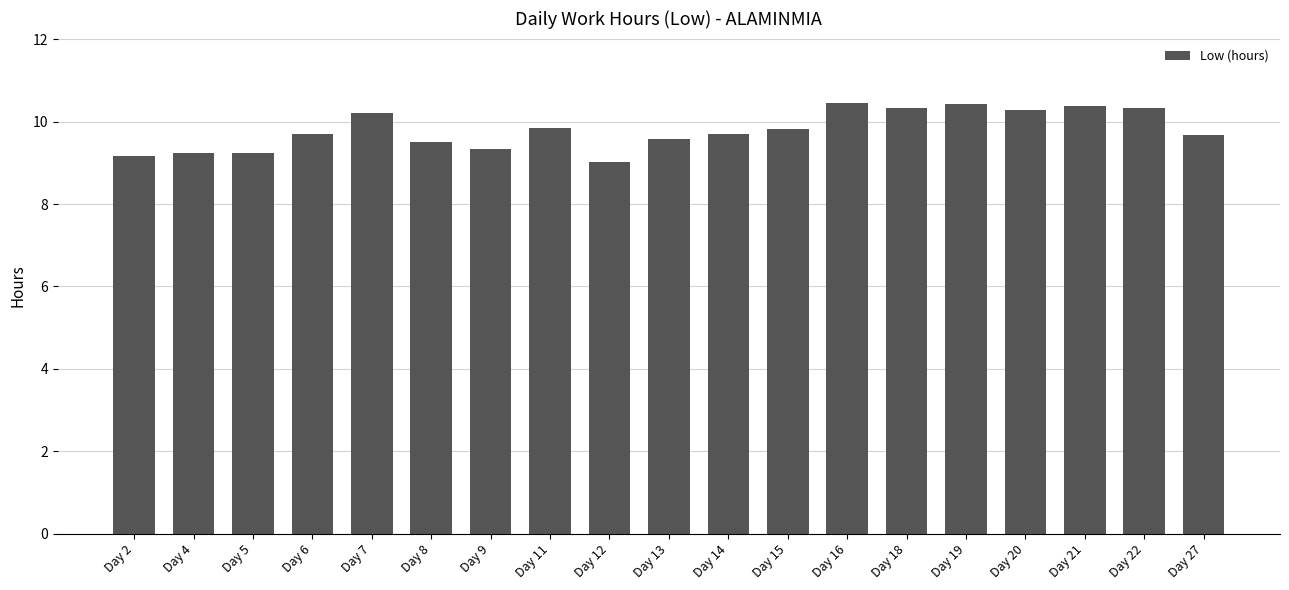

Which has a higher value, Day 15 or Day 6?

Day 15